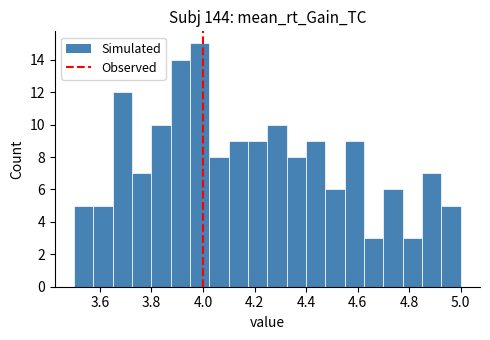

Read against the x-axis, roughly where is the centre of the tallest bar?

3.98